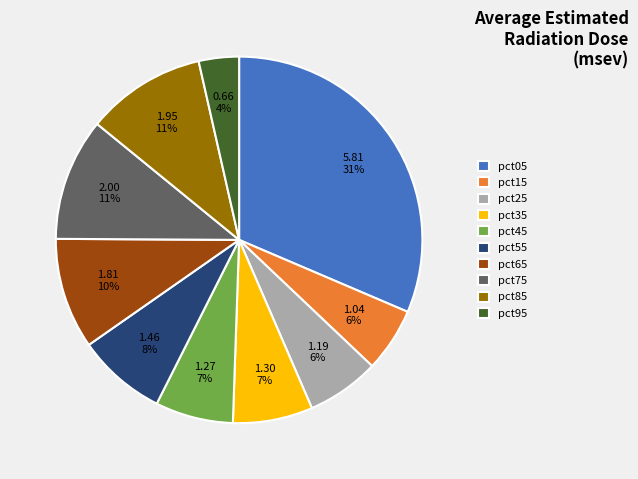

To the nearest percent, what is the difference between the pct75 and pct15 slice percentages?

5%